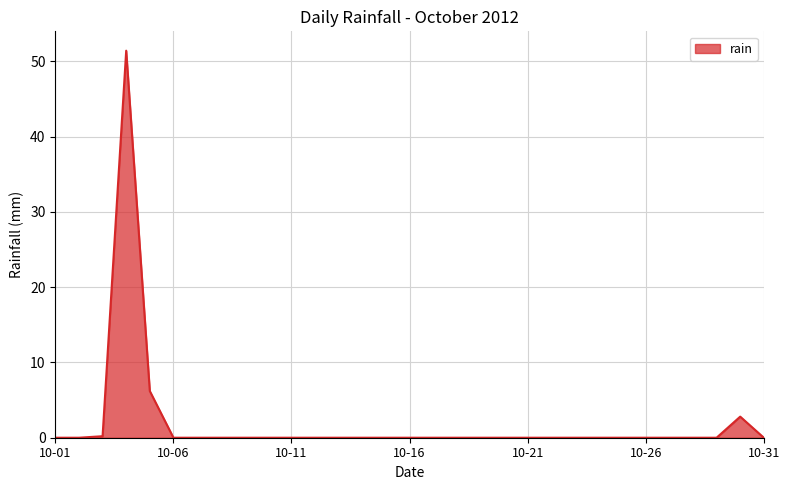

What is the greatest value displayed?

51.4